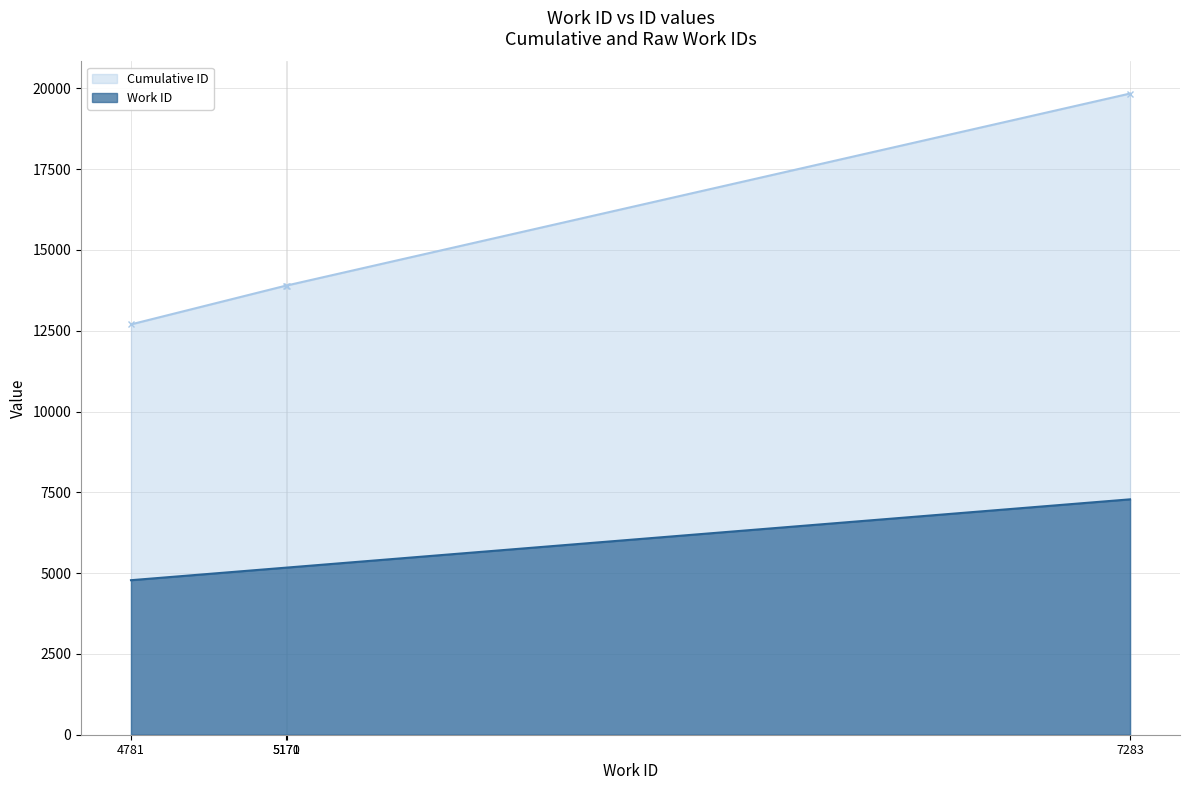

Which category has the highest value in the Work ID series?

7283